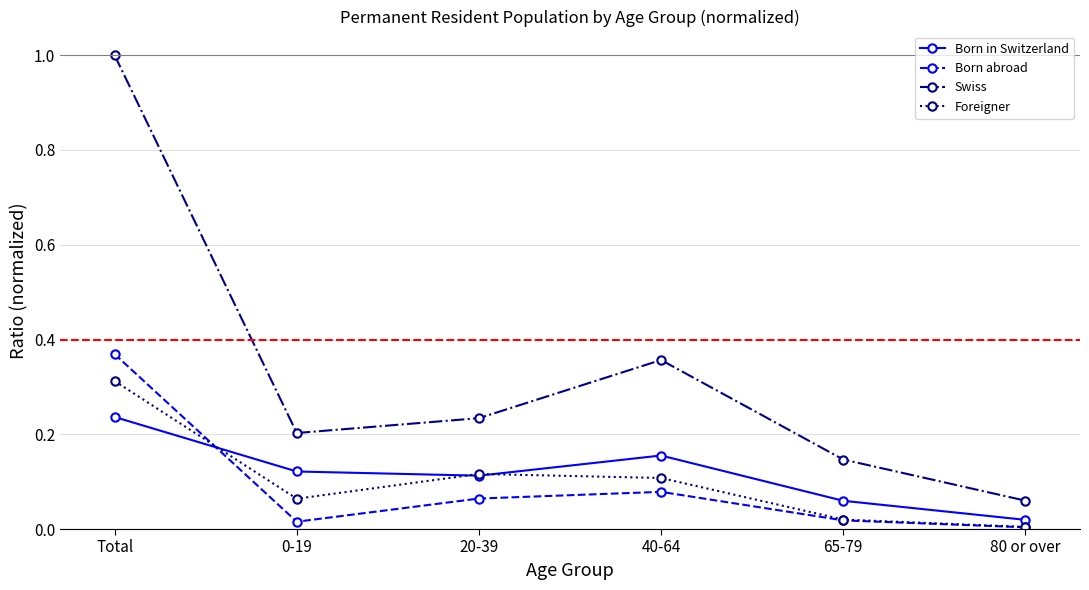

Which series has the largest range (max minus min)?

Swiss